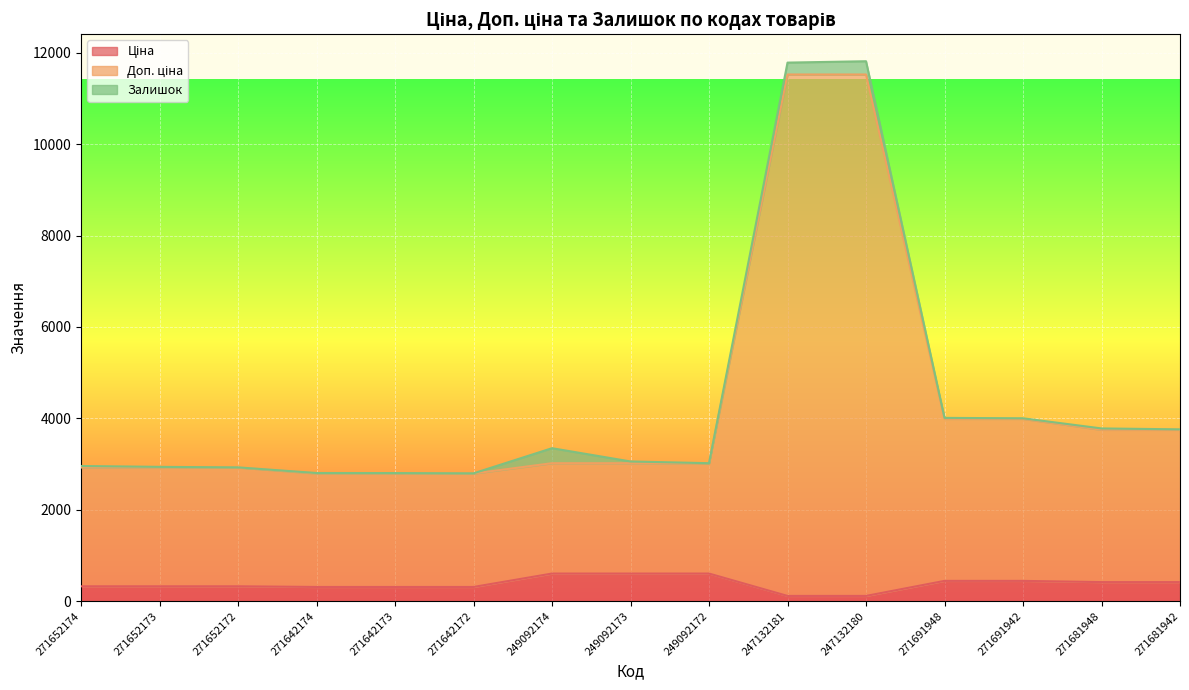

Which category has the lowest value in the Доп. ціна series?

271642174